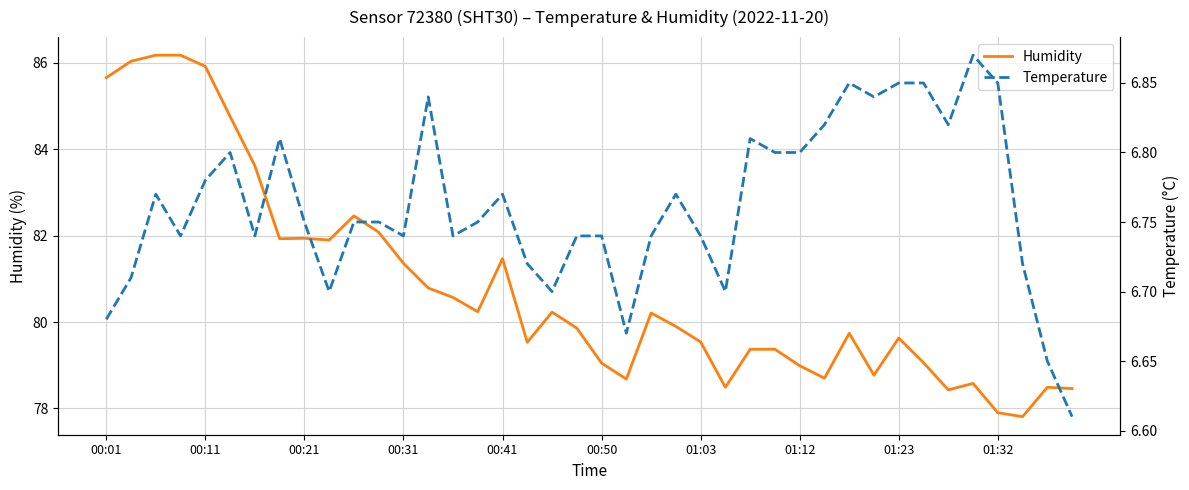

The Humidity series shows 85.9 at 00:11. True or false?

True